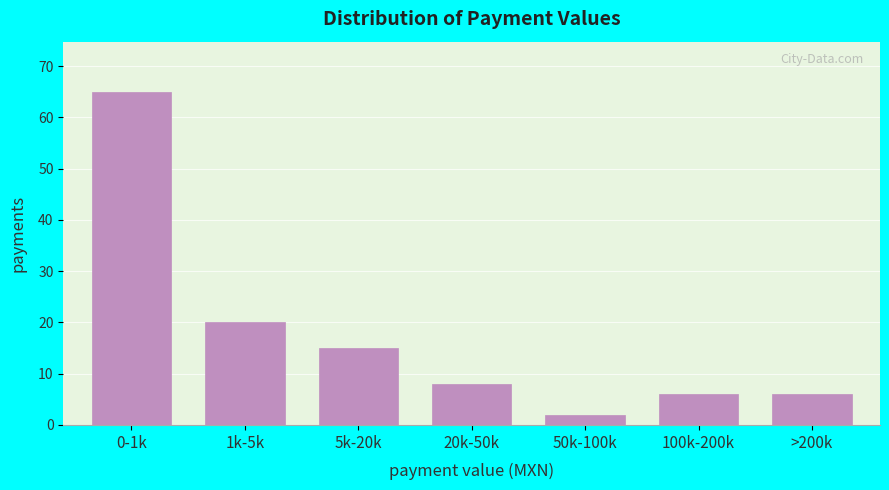

Reading left to right, list all the values displayed in this chart.

65	20	15	8	2	6	6